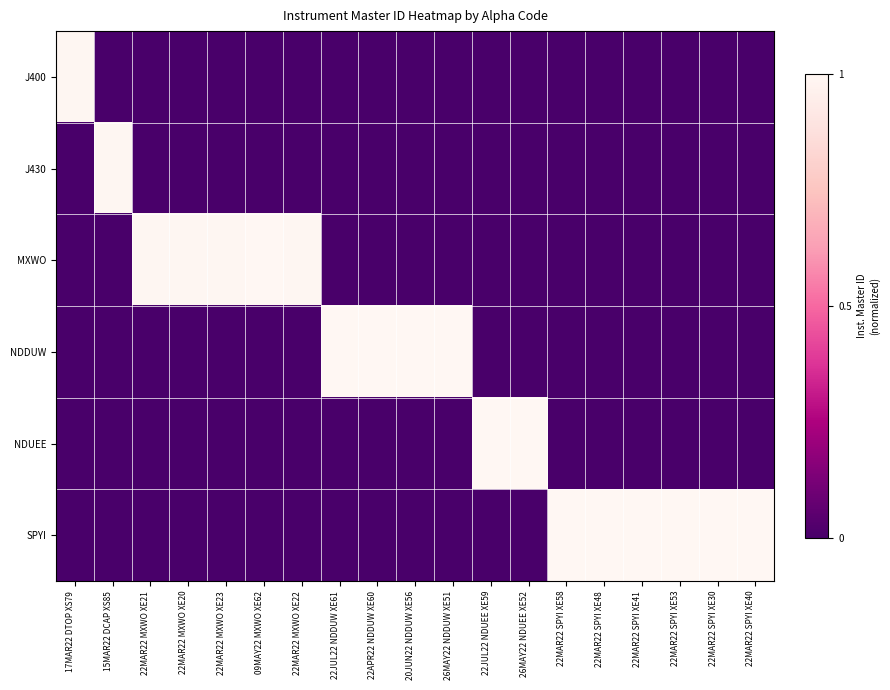

Between 17MAR22 DTOP XS79 and 22MAR22 MXWO XE20, which series saw the biggest shift?

MXWO